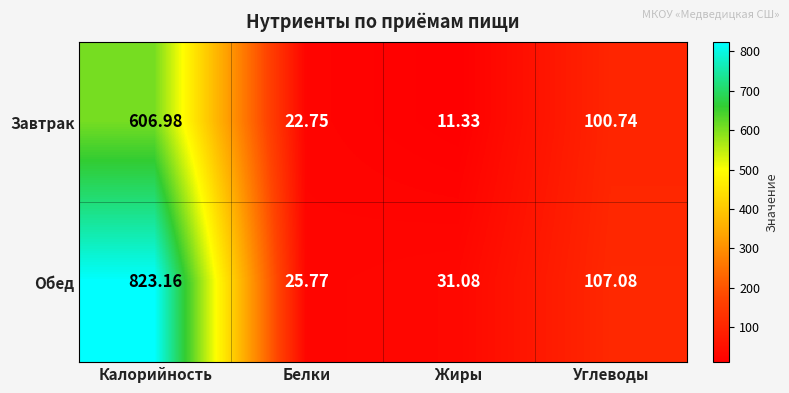

Which series has the widest spread of values?

Обед